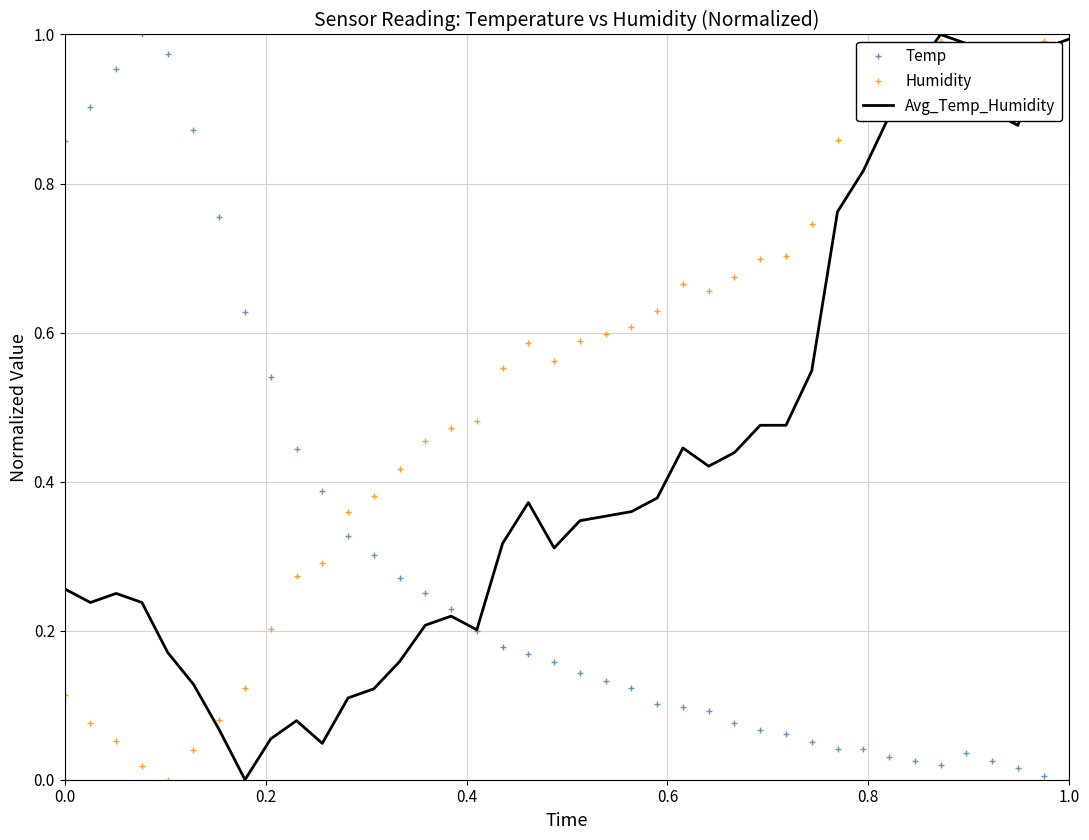

List the series in order of their overall mean, highest first.

Humidity, Avg_Temp_Humidity, Temp